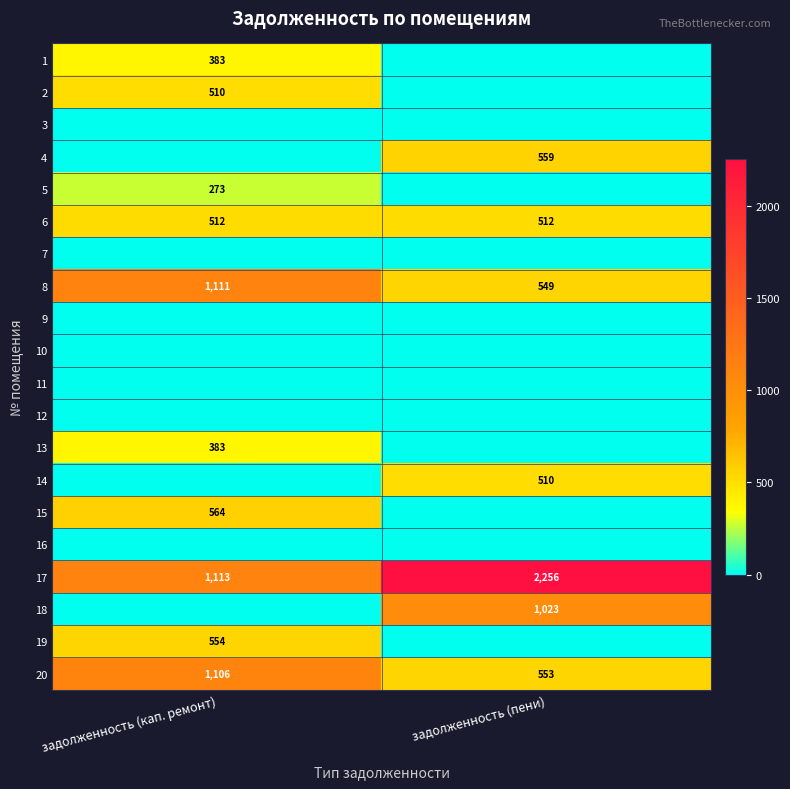

Which category has the highest value in the 17 series?

задолженность (пени)